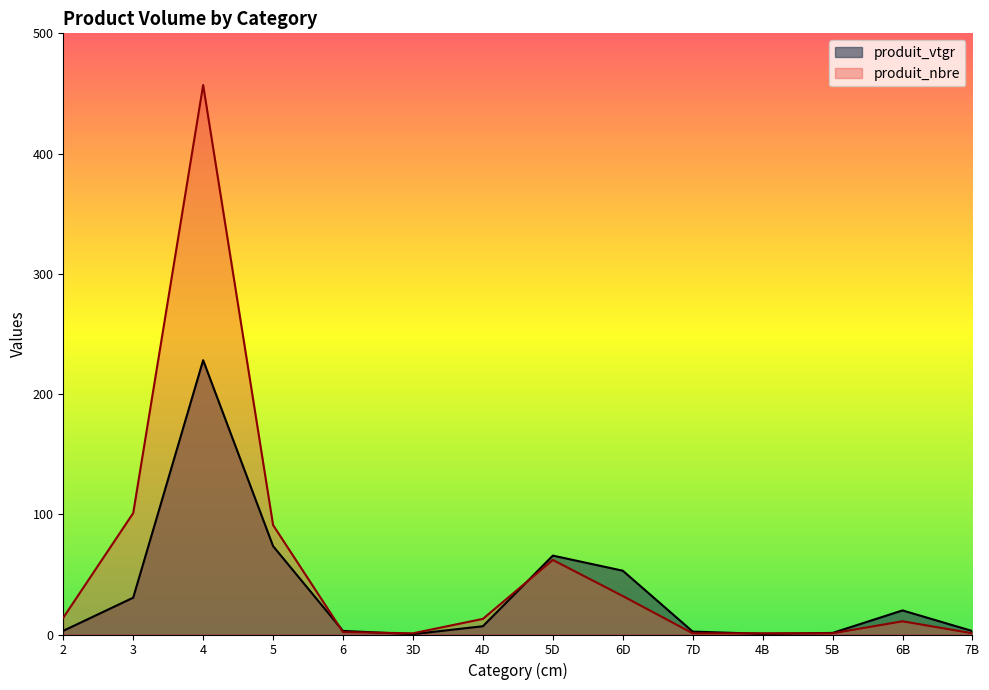

Rank the series by their average value, from lowest to highest.

produit_vtgr, produit_nbre